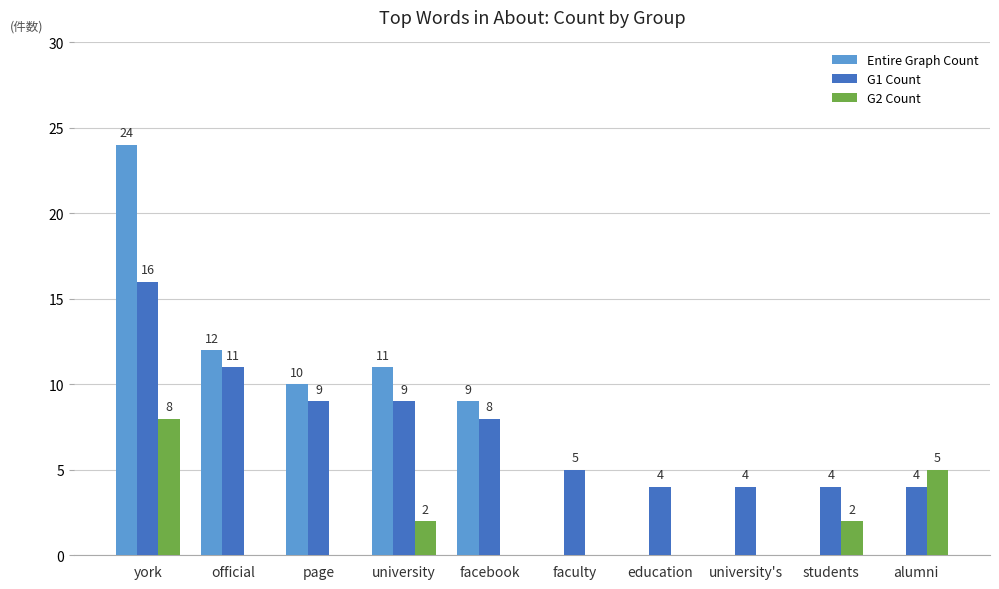

Between facebook and students, which series saw the biggest shift?

Entire Graph Count